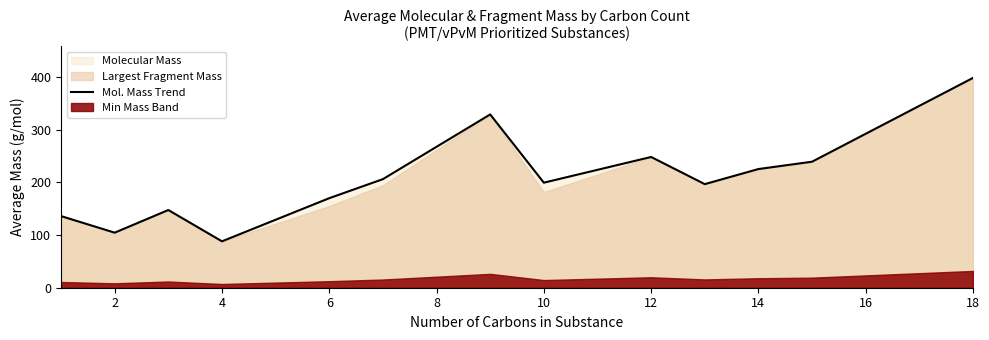

What is the lowest value of the Mol. Mass Trend series?

88.1